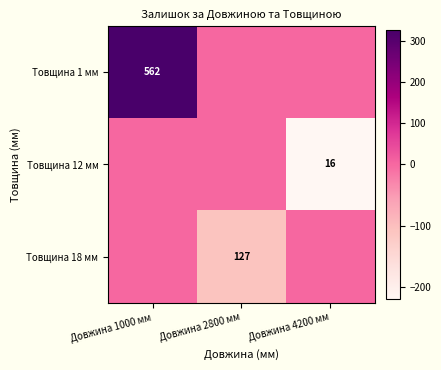

True or false: Товщина 18 мм has a value of 127 at Довжина 2800 мм.

True